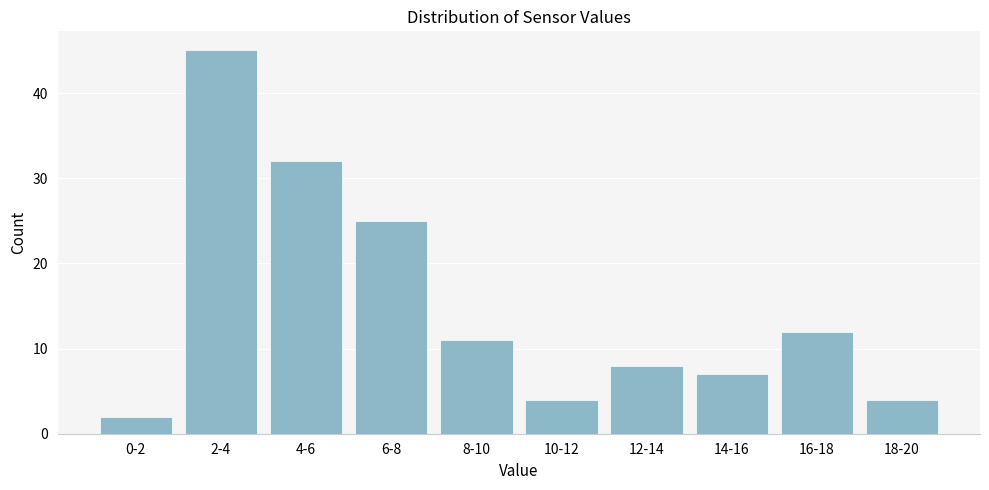

Reading right to left, what are all the values shown in this chart?

18-20=4	16-18=12	14-16=7	12-14=8	10-12=4	8-10=11	6-8=25	4-6=32	2-4=45	0-2=2